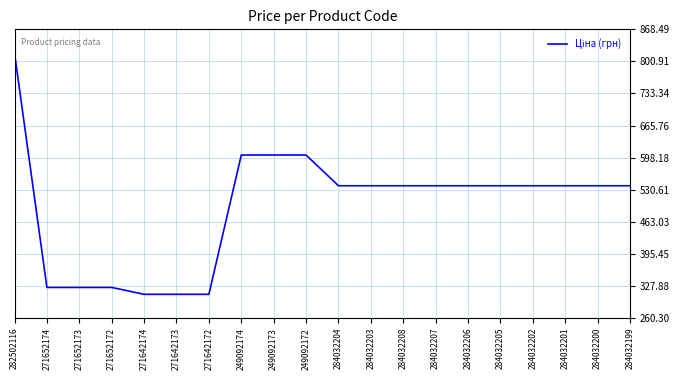

What is the minimum value shown in the chart?

310.3